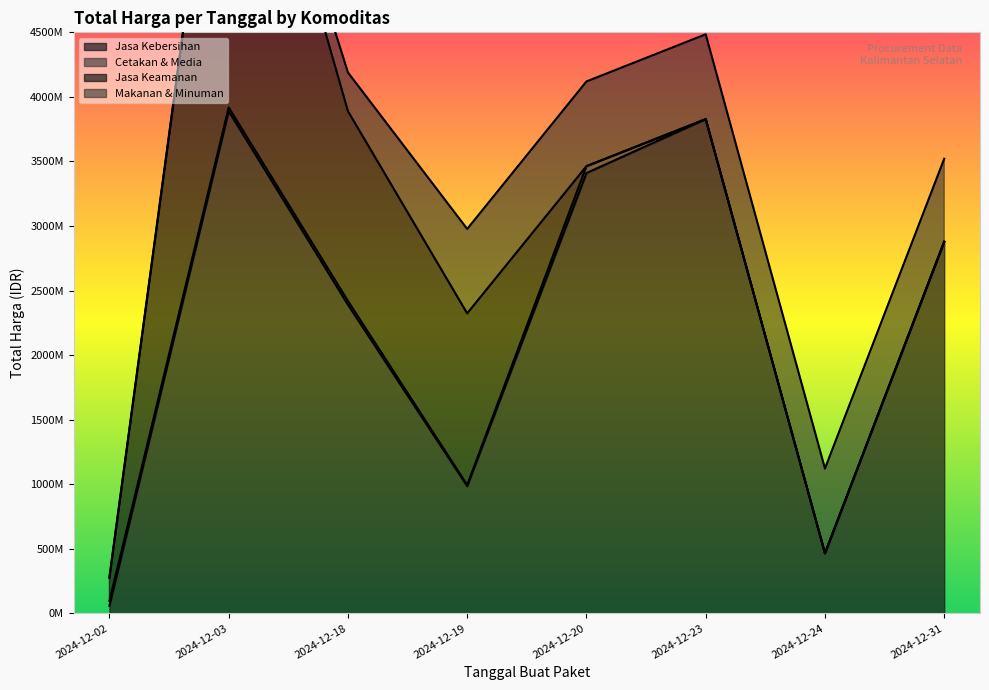

What is the difference between the Makanan & Minuman values at 2024-12-31 and 2024-12-02?

632614000